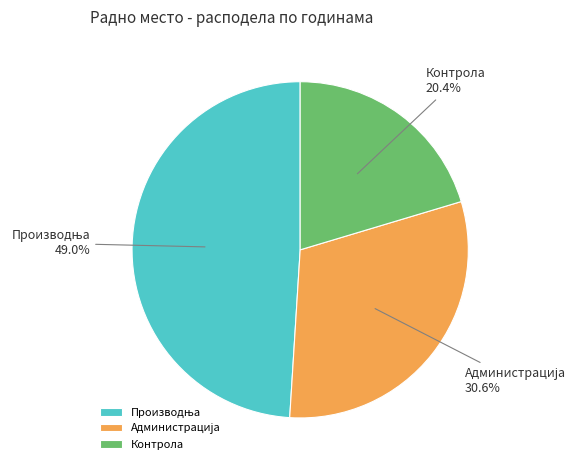

Which slice is the smallest?

Контрола